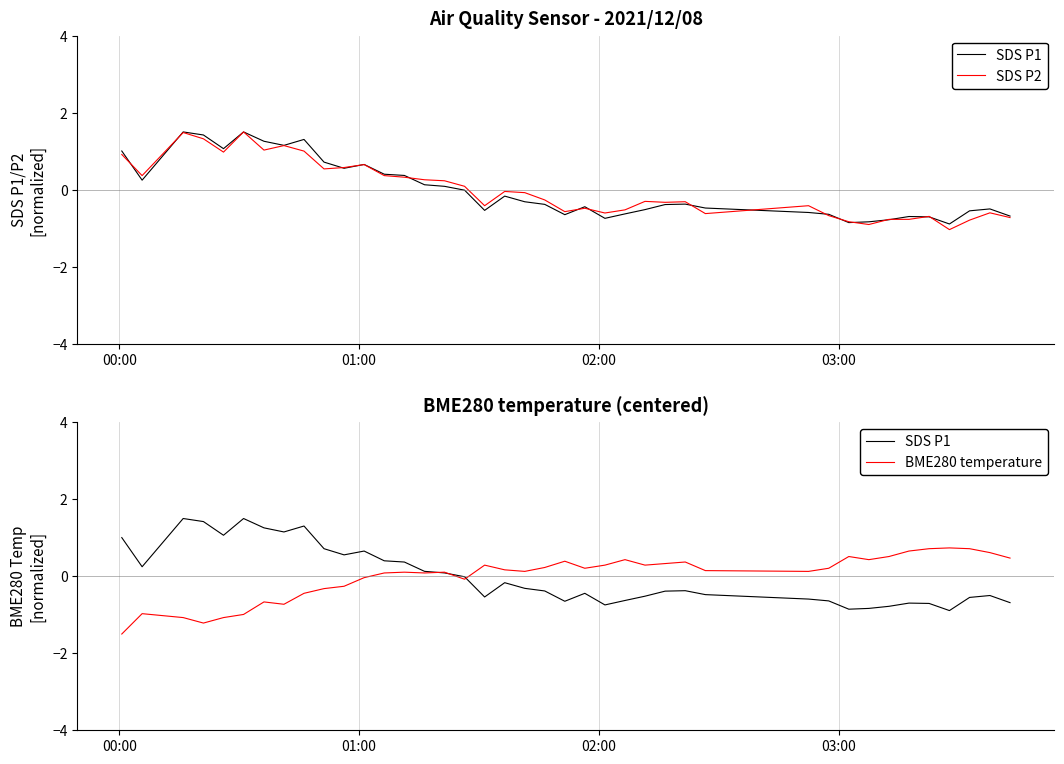

True or false: BME280 temperature has more than 1 interior local peaks.

True